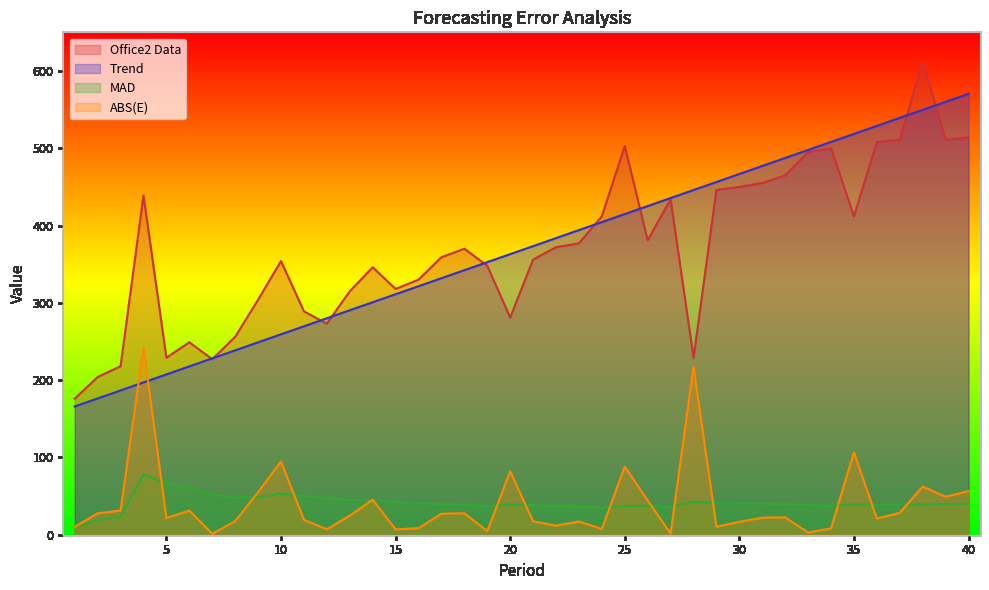

Which series has the largest total across all categories?

Office2 Data